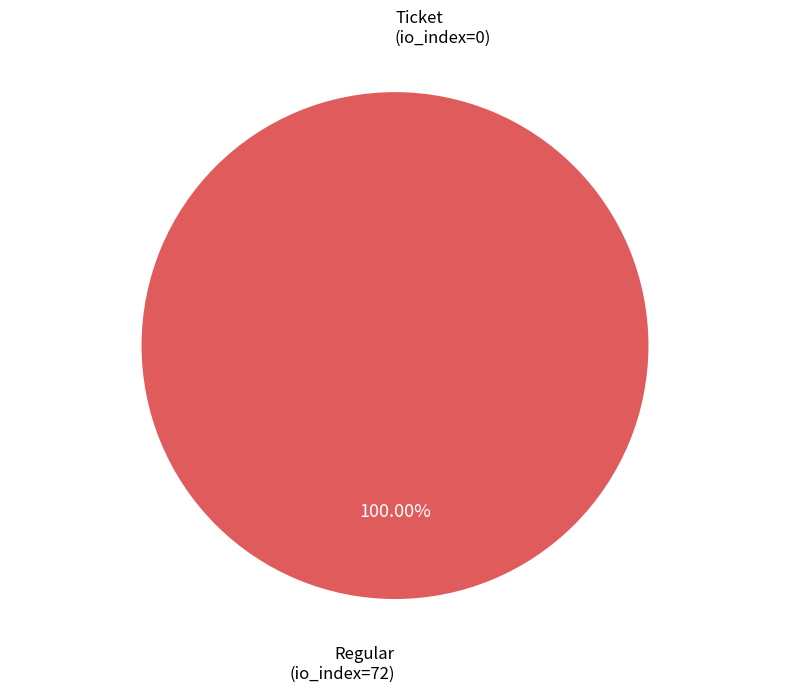

What percentage is the Regular (io_index=72) slice, to the nearest percent?

100%